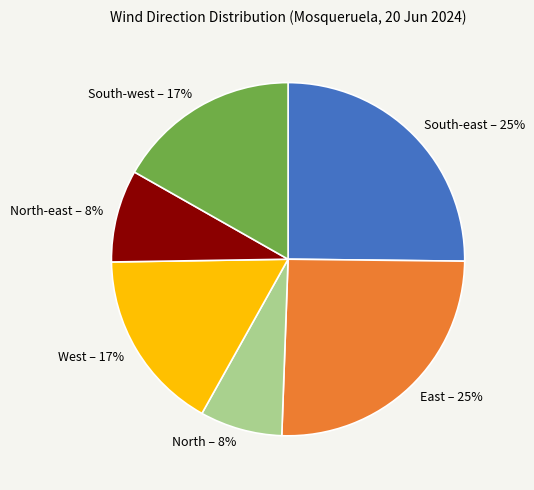

What percentage is the East – 25% slice, to the nearest percent?

25%